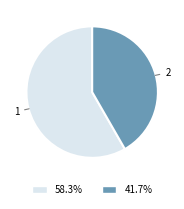

How many slices are in this pie chart?

2